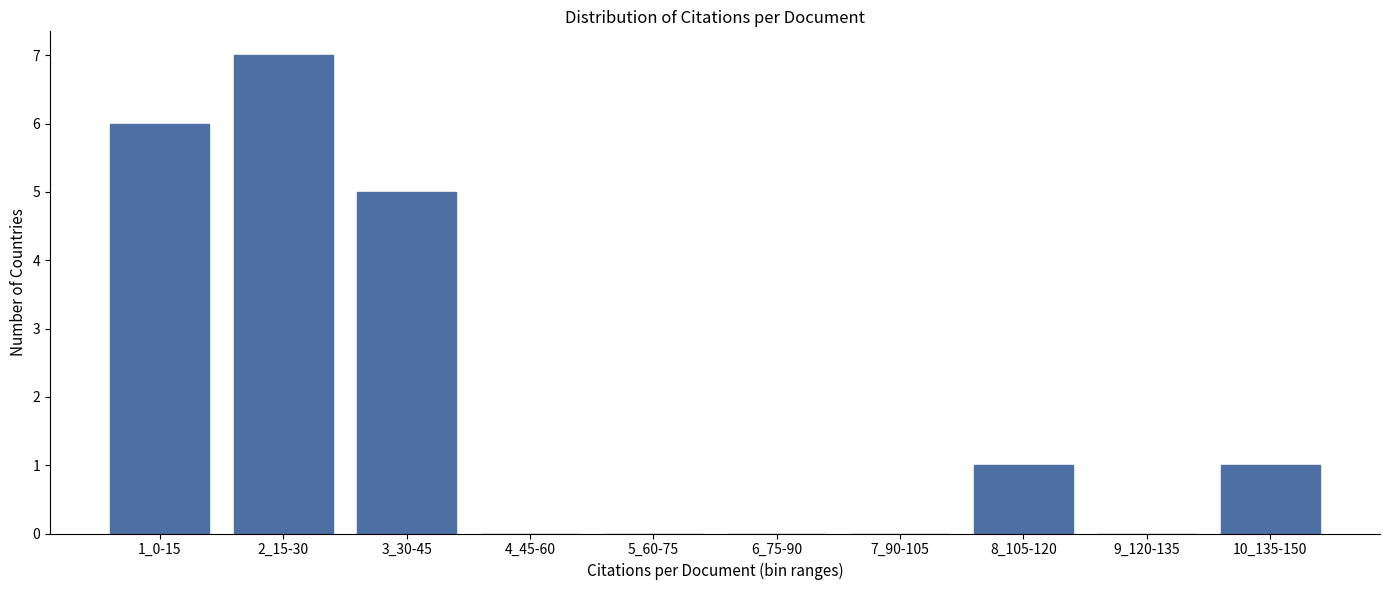

Reading right to left, what are all the values shown in this chart?

10_135-150=1	9_120-135=0	8_105-120=1	7_90-105=0	6_75-90=0	5_60-75=0	4_45-60=0	3_30-45=5	2_15-30=7	1_0-15=6